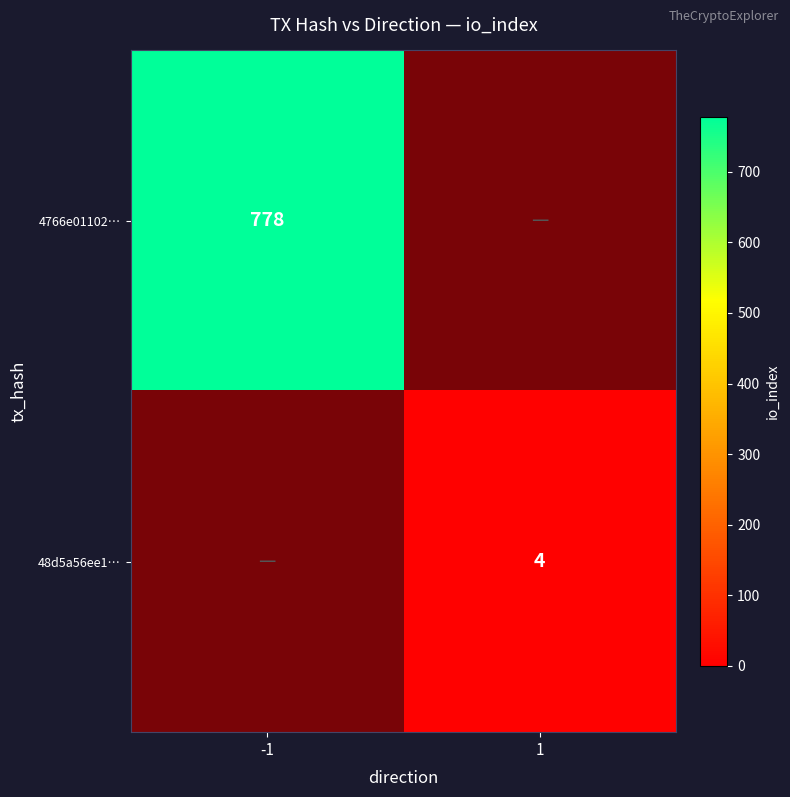

What is the spread (max minus min) of values at 1?

4